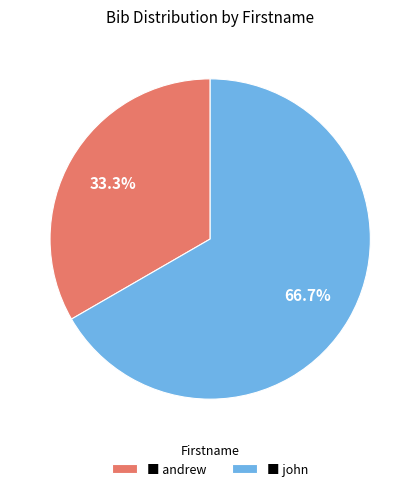

Which category has the biggest portion of the pie?

■ john